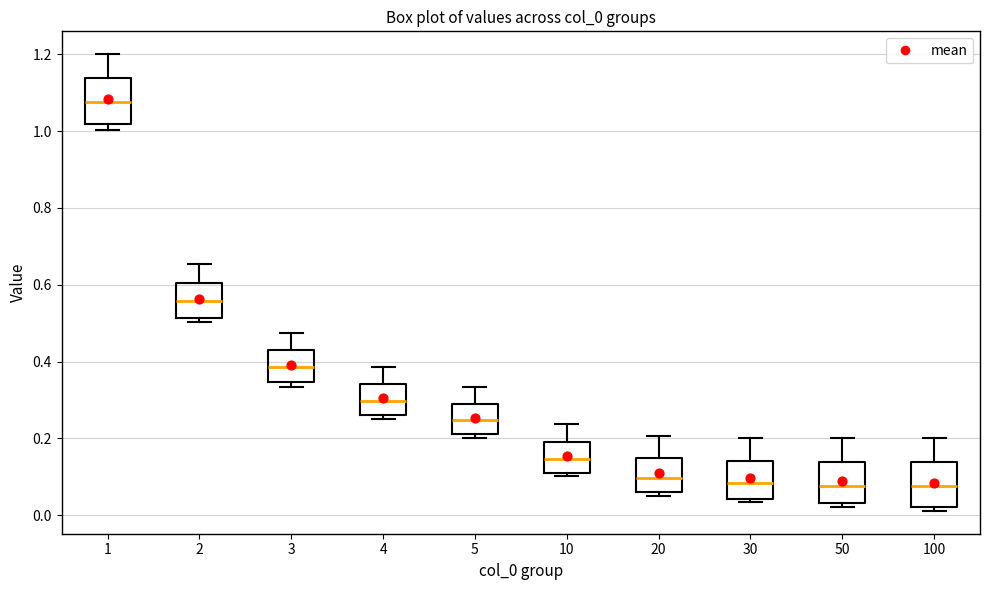

Reading left to right, transcribe this box plot: for each box, give where its median line is, the range the box spans, and where its two whiskers end, as read against the y-axis. The values are not printed on the chart, so give them approximately, as read against the axis.

1: median 1.08, box 1.02 to 1.14, whiskers 1.00 to 1.20
2: median 0.56, box 0.52 to 0.60, whiskers 0.50 to 0.66
3: median 0.38, box 0.34 to 0.42, whiskers 0.34 (just below the box's lower edge) to 0.48
4: median 0.30, box 0.26 to 0.34, whiskers 0.26 (just below the box's lower edge) to 0.38
5: median 0.24, box 0.22 to 0.28, whiskers 0.20 to 0.34
10: median 0.14, box 0.12 to 0.18, whiskers 0.10 to 0.24
20: median 0.10, box 0.06 to 0.14, whiskers 0.06 (just below the box's lower edge) to 0.20
30: median 0.08, box 0.04 to 0.14, whiskers 0.04 (just below the box's lower edge) to 0.20
50: median 0.08, box 0.04 to 0.14, whiskers 0.02 to 0.20
100: median 0.08, box 0.02 to 0.14, whiskers 0.02 (just below the box's lower edge) to 0.20